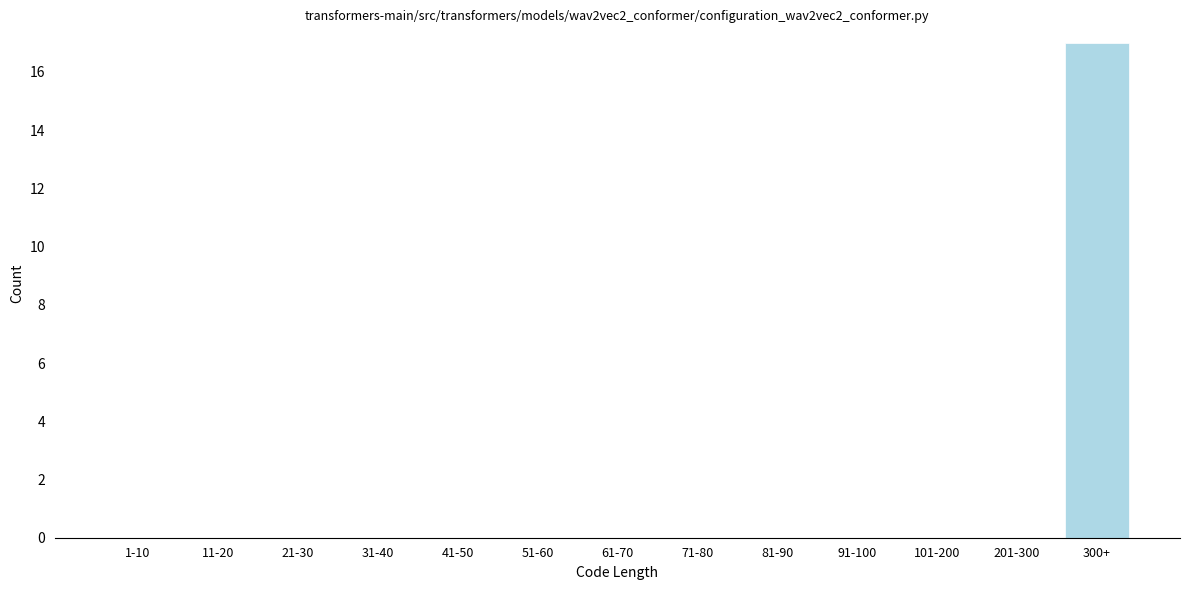

Reading left to right, what are all the values shown in this chart?

1-10=0	11-20=0	21-30=0	31-40=0	41-50=0	51-60=0	61-70=0	71-80=0	81-90=0	91-100=0	101-200=0	201-300=0	300+=17